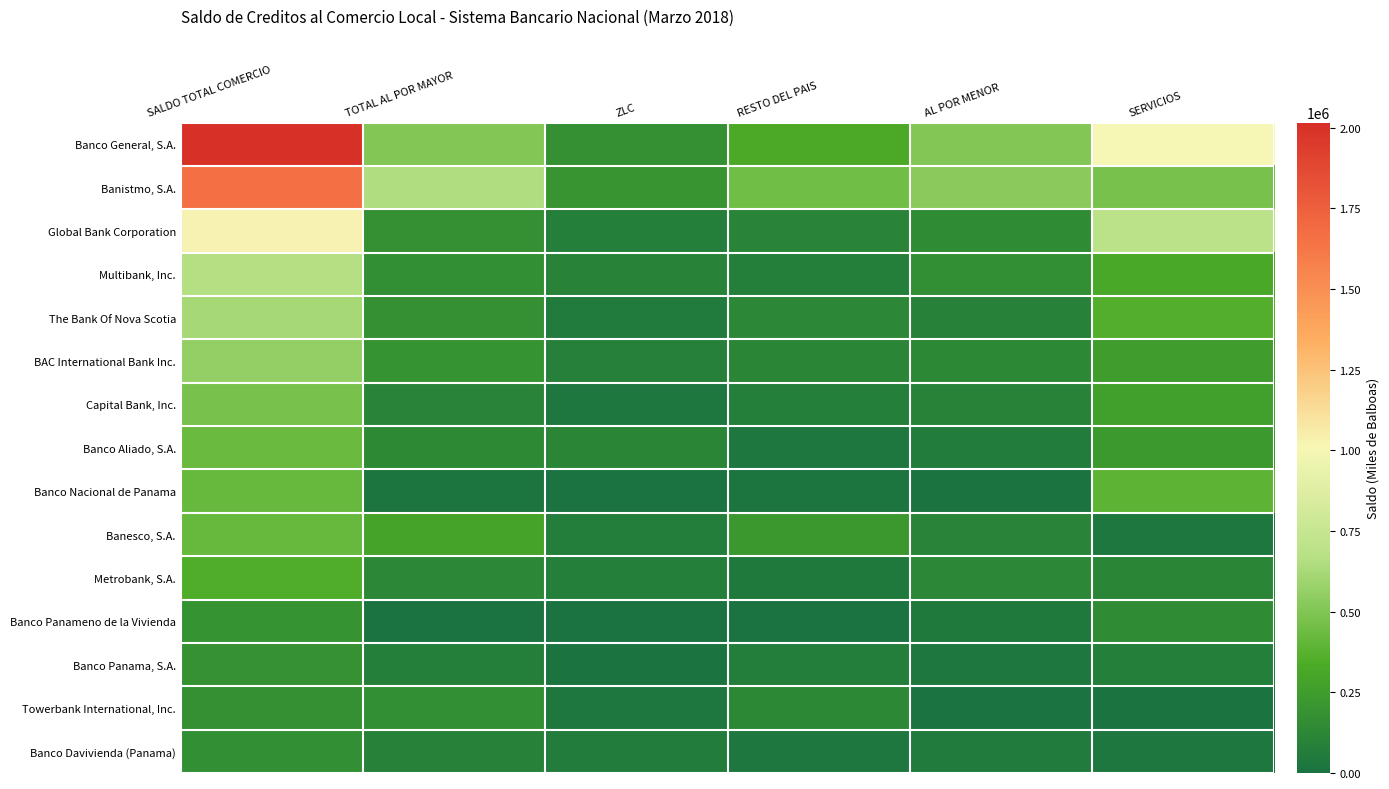

List the series in order of their peak value, lowest first.

Banco Davivienda (Panama), Towerbank International, Inc., Banco Panama, S.A., Banco Panameno de la Vivienda, Metrobank, S.A., Banesco, S.A., Banco Nacional de Panama, Banco Aliado, S.A., Capital Bank, Inc., BAC International Bank Inc., The Bank Of Nova Scotia, Multibank, Inc., Global Bank Corporation, Banistmo, S.A., Banco General, S.A.